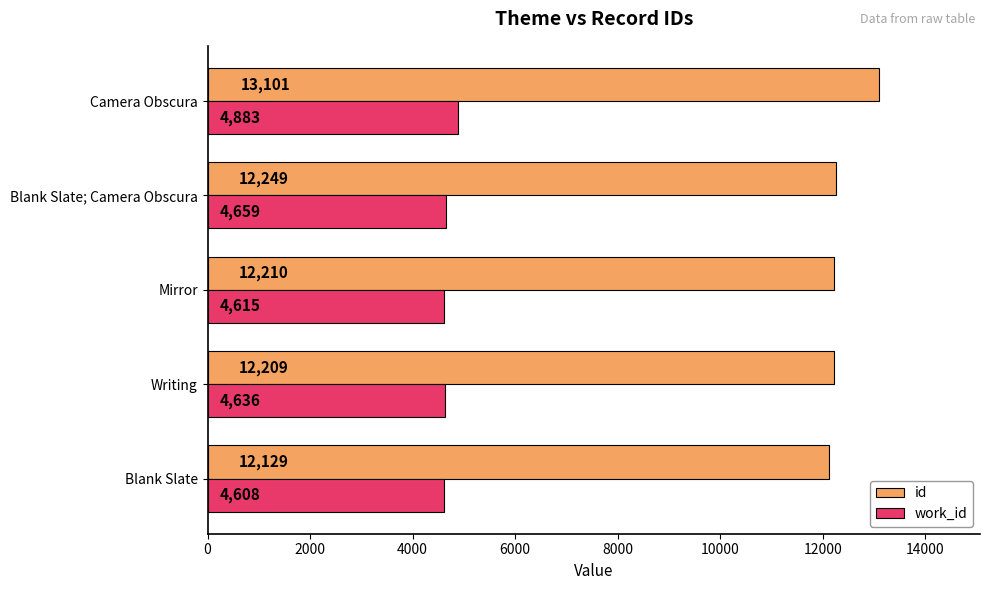

What is the difference between the highest and lowest values at Blank Slate?

7521